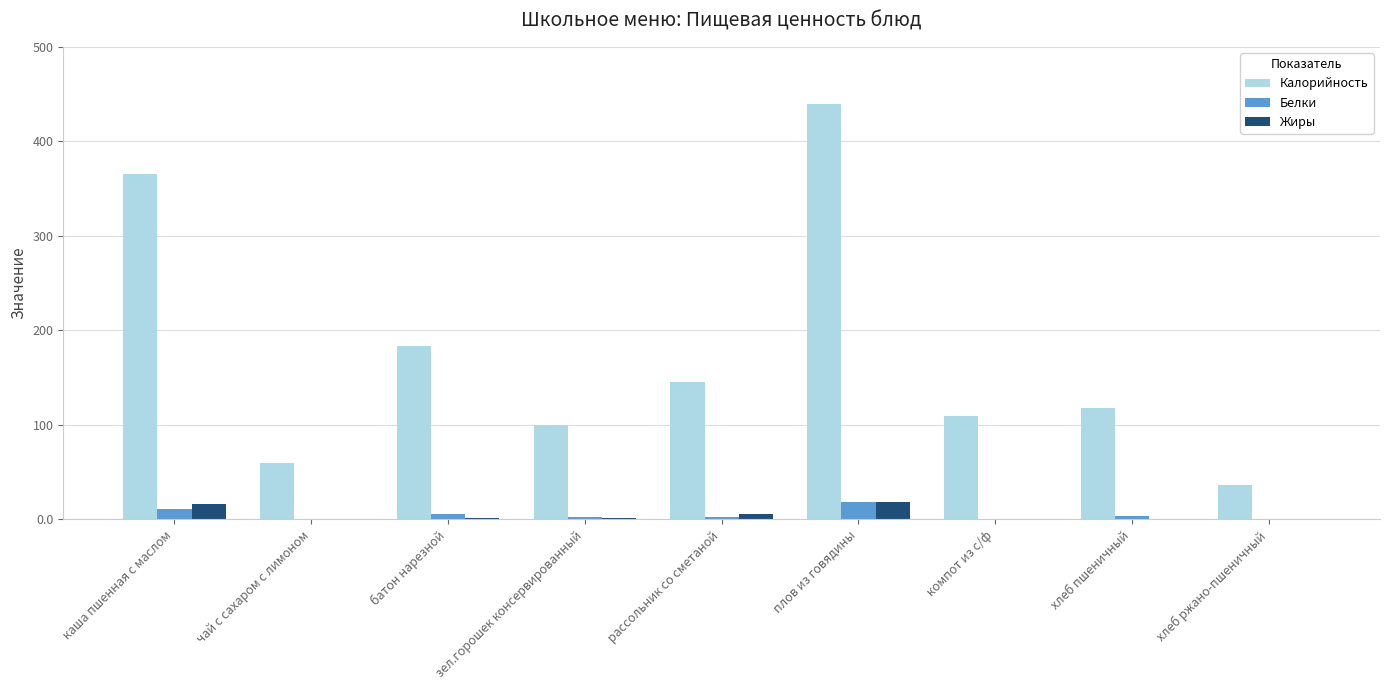

What is the maximum value shown in the chart?

440.0